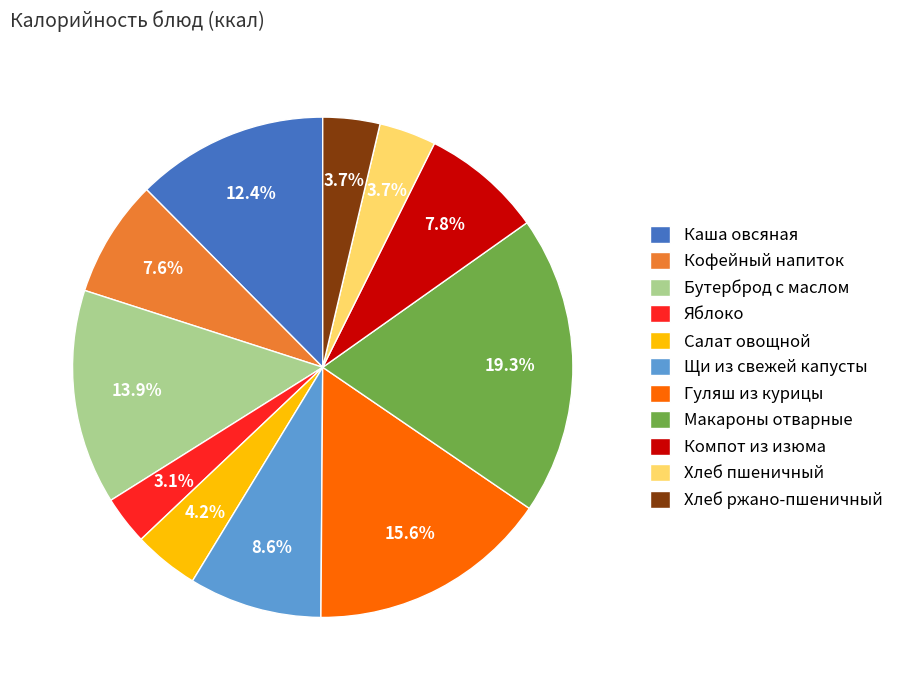

Combined, do Хлеб ржано-пшеничный and Каша овсяная account for over 50%?

No